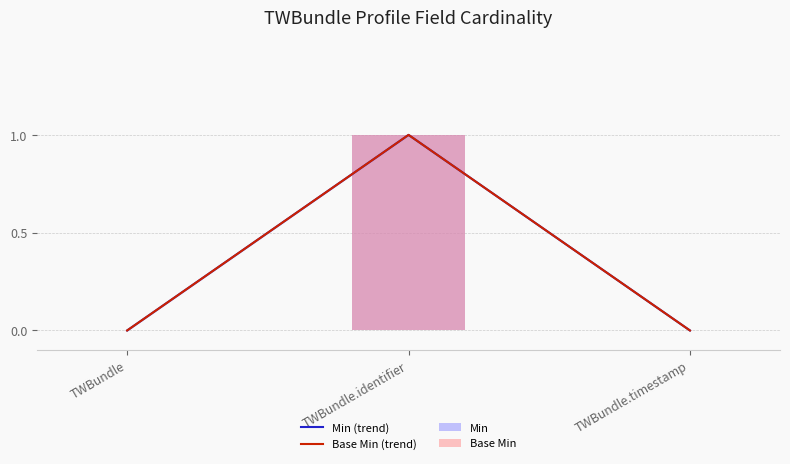

What is the sum of the Base Min (trend) values at TWBundle and TWBundle.identifier?

1